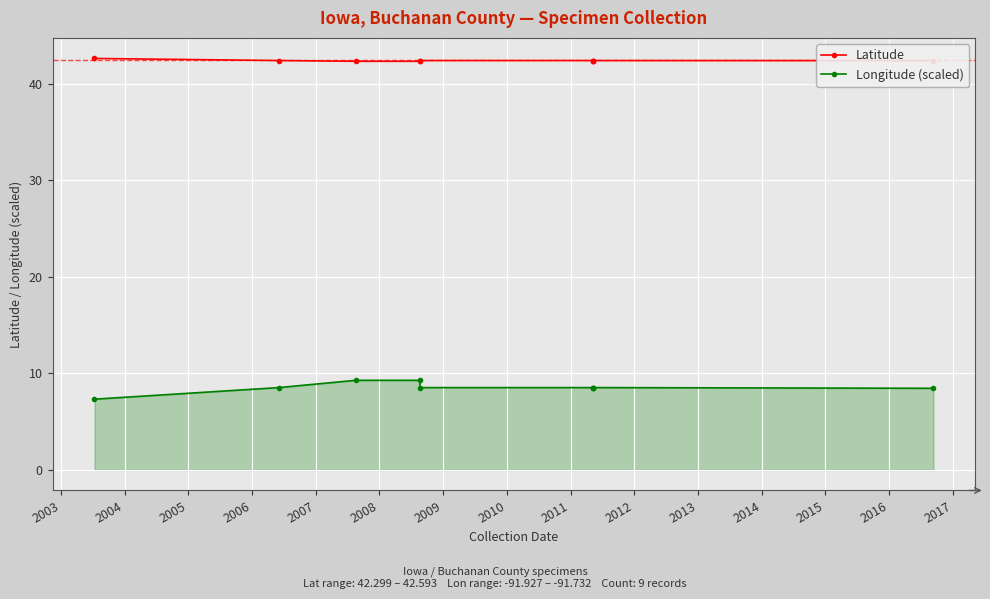

What is the difference between the maximum and minimum values in the Longitude (scaled) series?

2.0